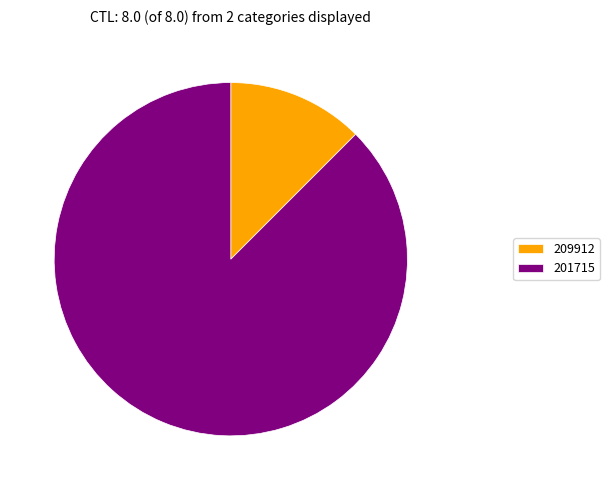

Which has a higher value, 201715 or 209912?

201715